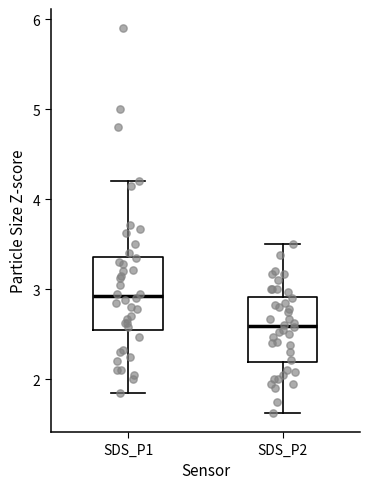

Which box has the highest median line?

SDS_P1